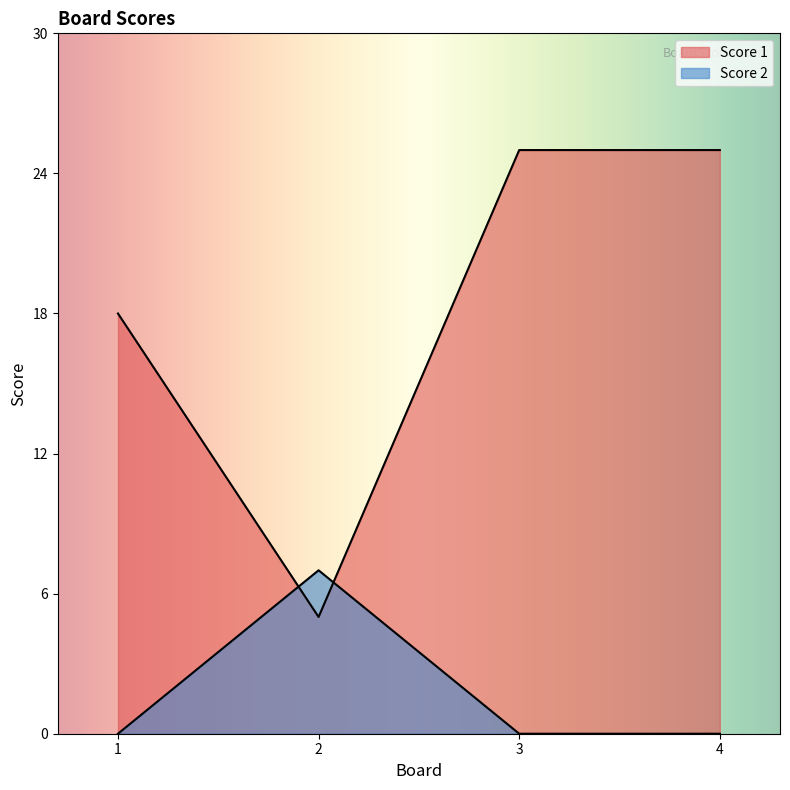

Count the number of categories in the chart.

4